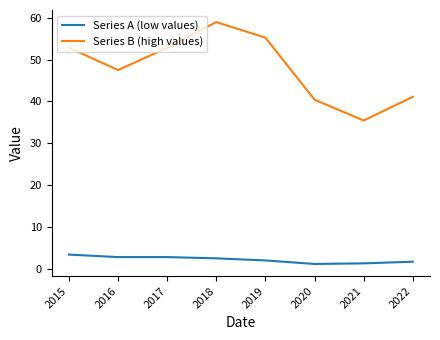

What is the sum of the Series A (low values) values at 2021 and 2019?

3.3